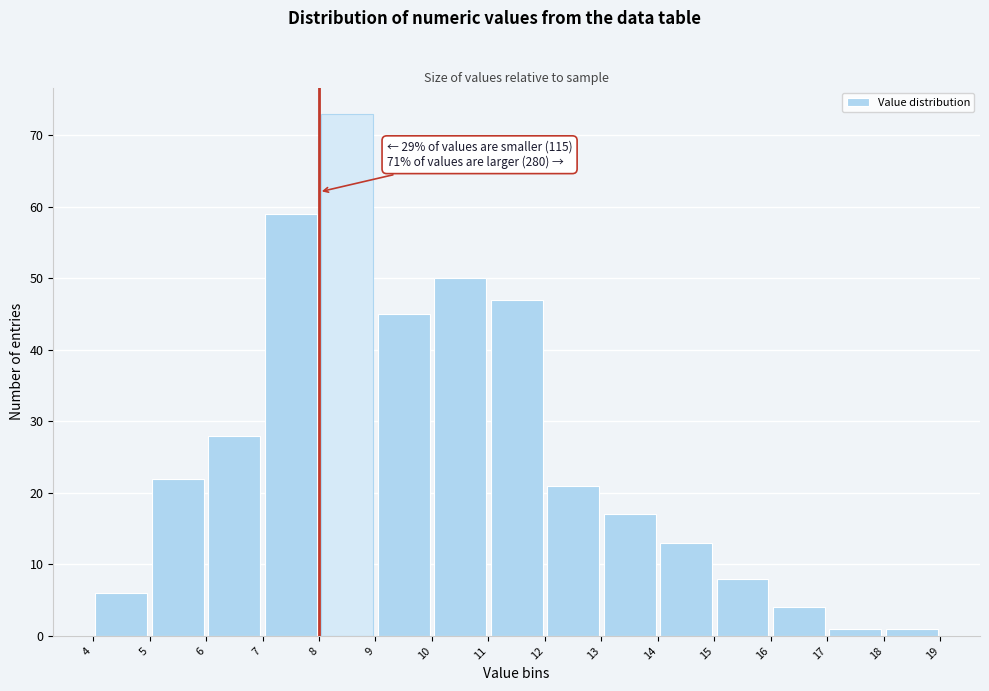

Over which range of the x-axis is the bar tallest?

8 to 9